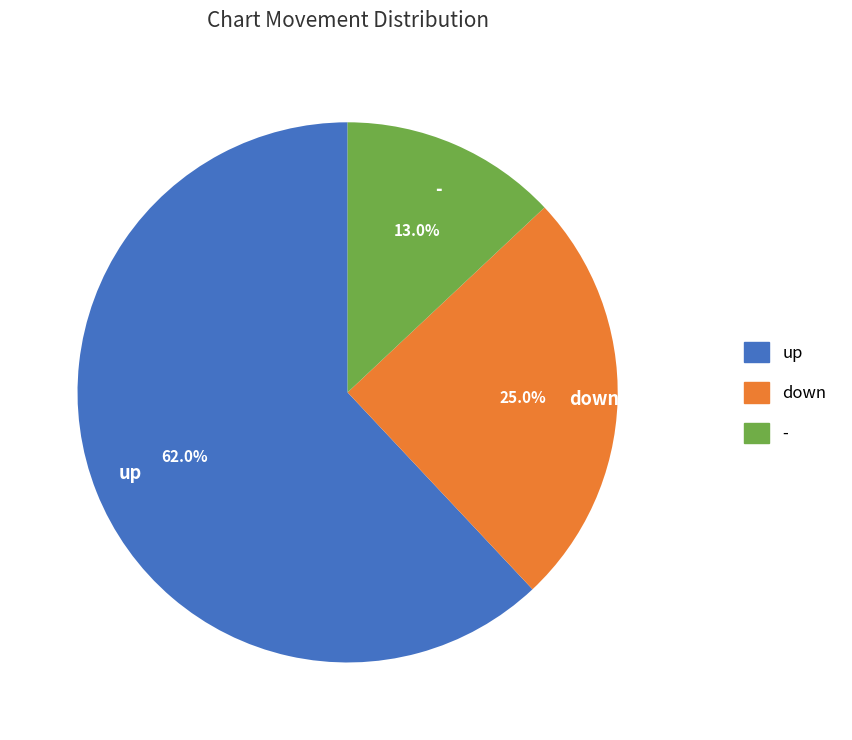

Is it true that down is 19% of the pie?

False